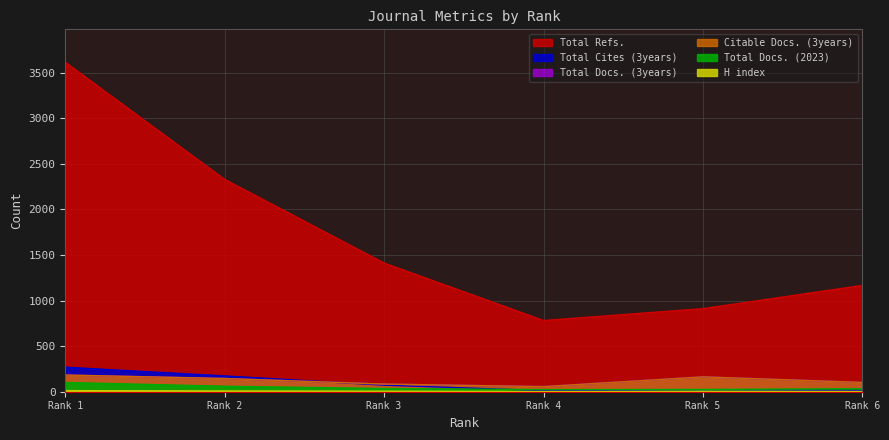

At which label is Citable Docs. (3years) closest to 119?

Rank 6